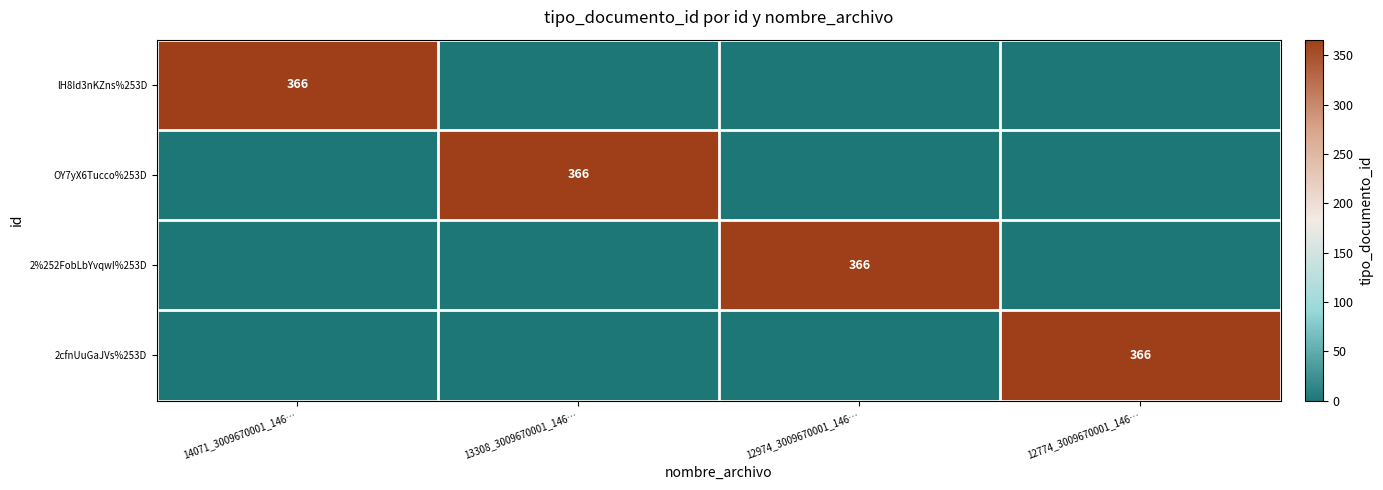

Is it true that lH8Id3nKZns%253D equals 578 at 14071_3009670001_146…?

False